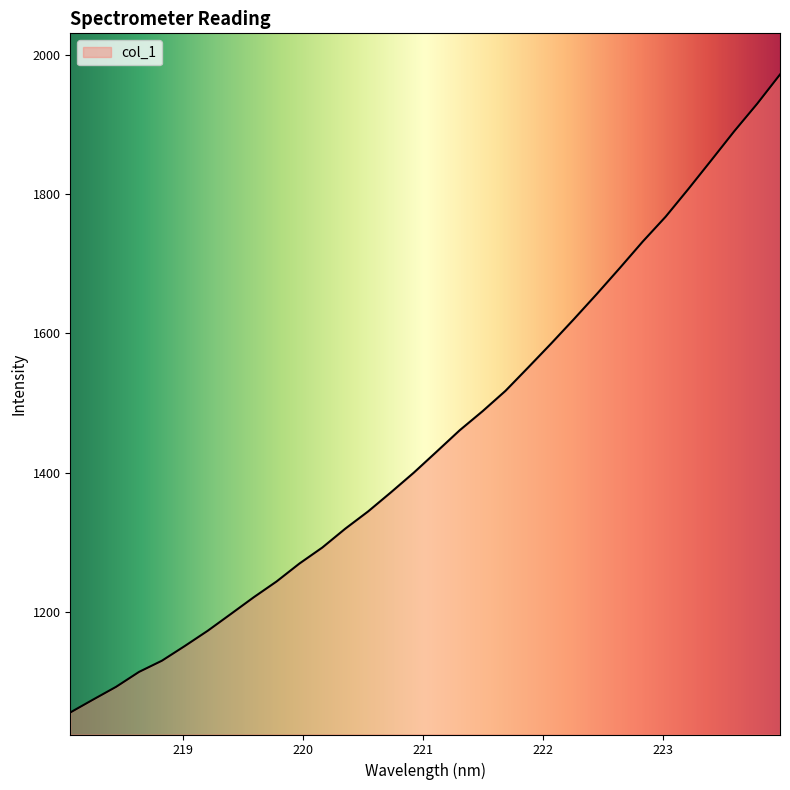

What is the smallest value displayed?

1055.1